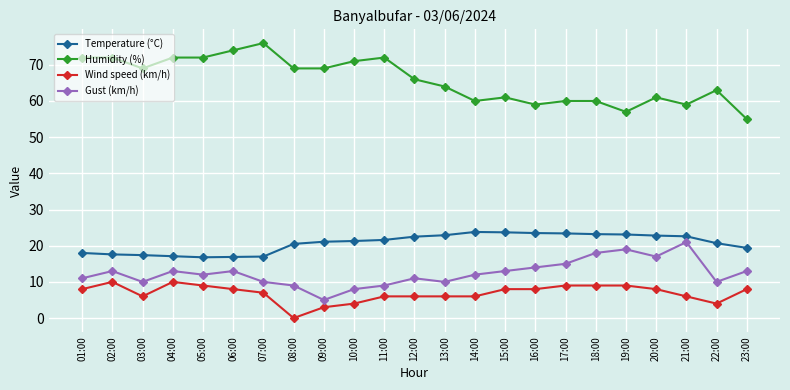

Which series has the widest spread of values?

Humidity (%)